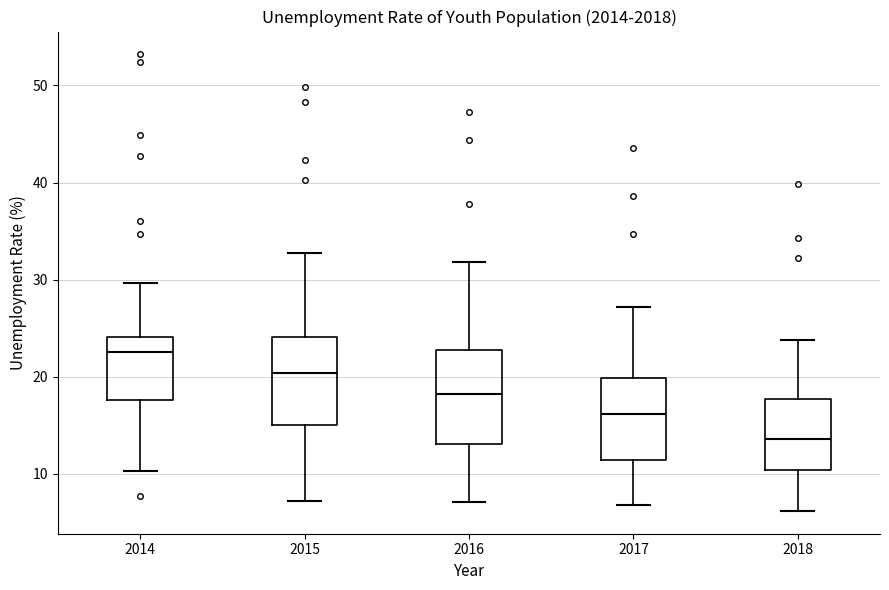

Reading left to right, read every box against the y-axis: the position of its median line, the range the box covers, and the ends of its whiskers. The values are not printed on the chart, so give them approximately, as read against the axis.

2014: median 23, box 18 to 24, whiskers 10 to 30
2015: median 20, box 15 to 24, whiskers 7 to 33
2016: median 18, box 13 to 23, whiskers 7 to 32
2017: median 16, box 11 to 20, whiskers 7 to 27
2018: median 14, box 10 to 18, whiskers 6 to 24